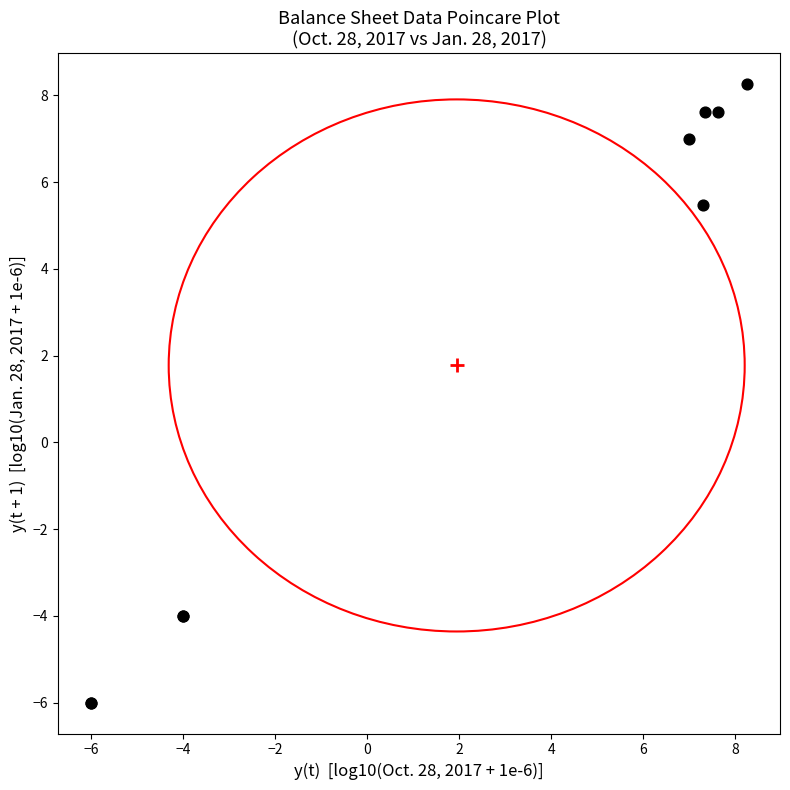

What Y value in the scatter plot is closest to 1?

5.5